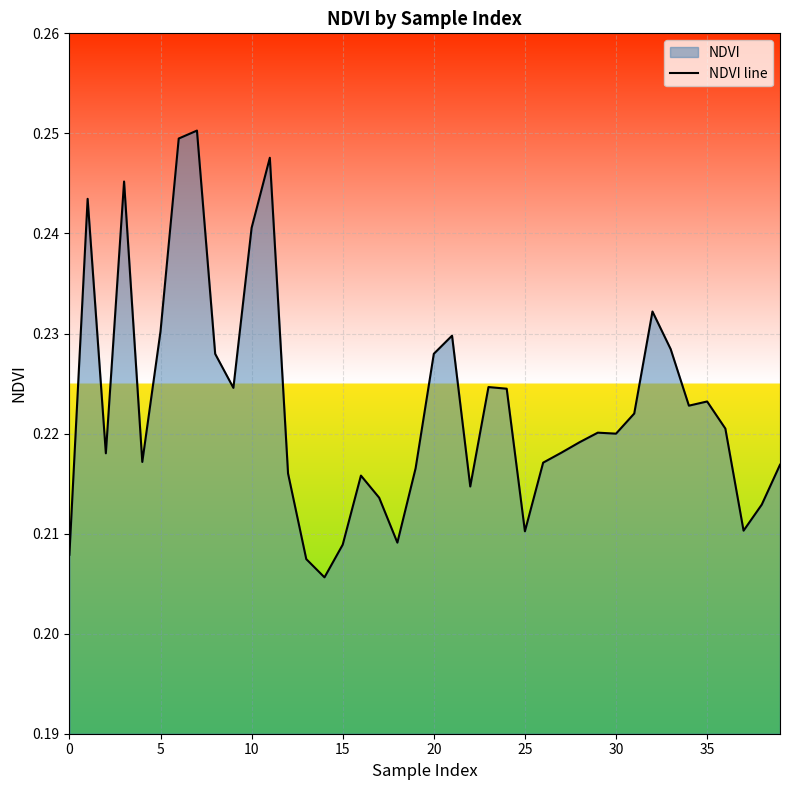

Is it true that the value at 25 is 0.4?

False